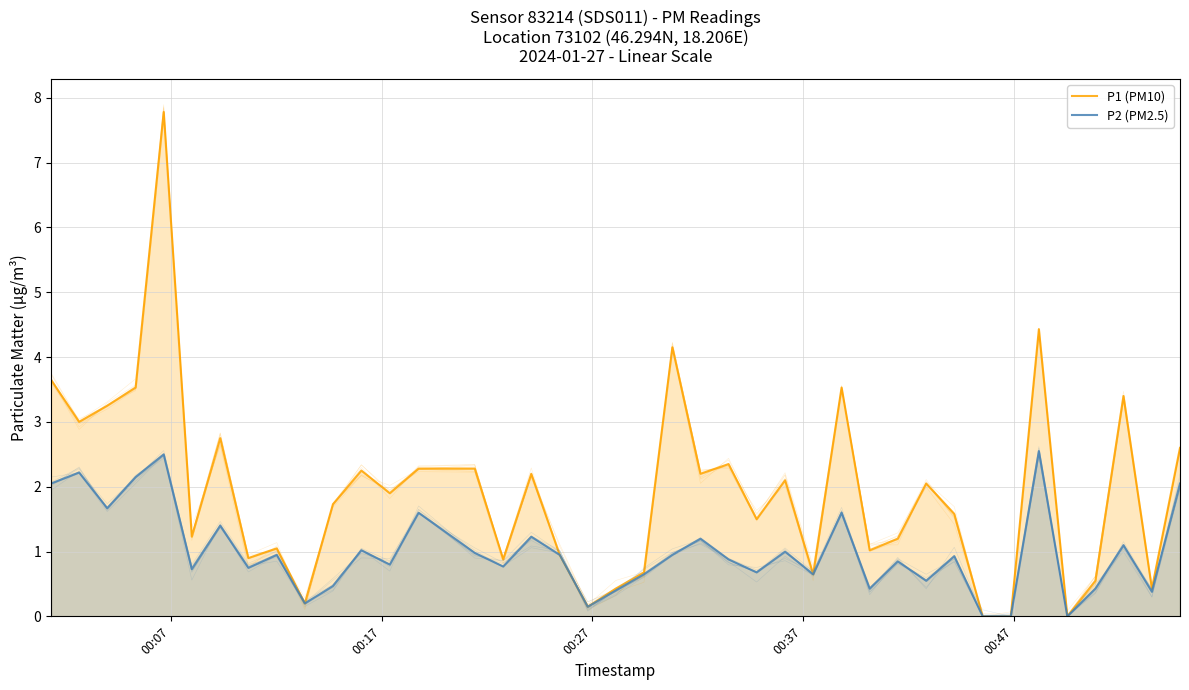

Reading right to left, extract all data points from this chart.

P1 (PM10): 2.6	0.4	3.4	0.6	0.0	4.4	0.0	0.0	1.6	2.0	1.2	1.0	3.5	0.7	2.1	1.5	2.4	2.2	4.2	0.7	0.4	0.1	0.9	2.2	0.9	2.3	2.3	1.9	2.2	1.7	0.2	1.1	0.9	2.8	1.2	7.8	3.5	3.2	3.0	3.6
P2 (PM2.5): 2.0	0.4	1.1	0.4	0.0	2.5	0.0	0.0	0.9	0.6	0.8	0.4	1.6	0.7	1.0	0.7	0.9	1.2	0.9	0.7	0.4	0.1	0.9	1.2	0.8	1.0	1.6	0.8	1.0	0.5	0.2	0.9	0.8	1.4	0.7	2.5	2.1	1.7	2.2	2.0